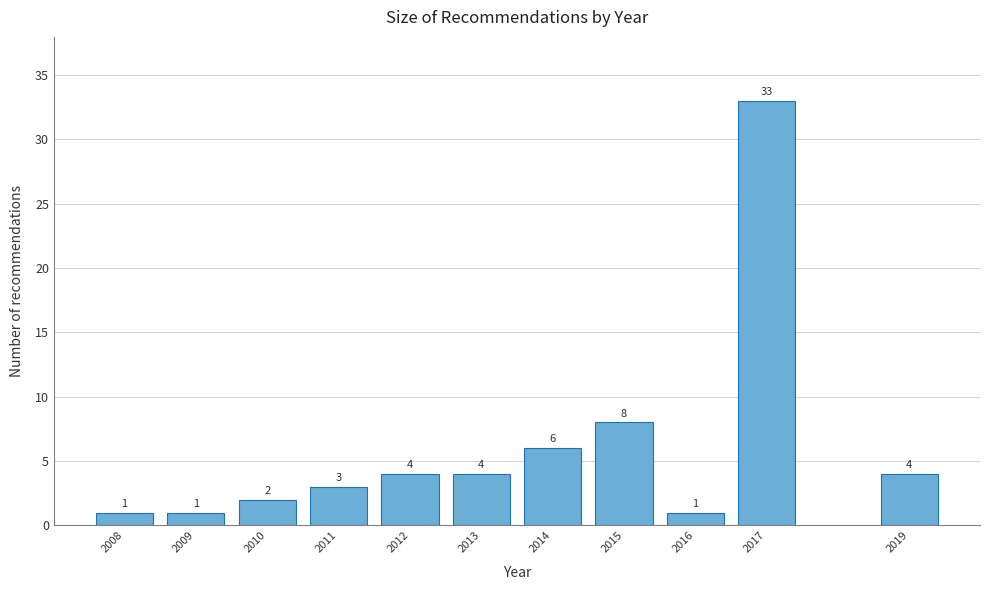

Reading right to left, extract all data points from this chart.

2019=4	2017=33	2016=1	2015=8	2014=6	2013=4	2012=4	2011=3	2010=2	2009=1	2008=1